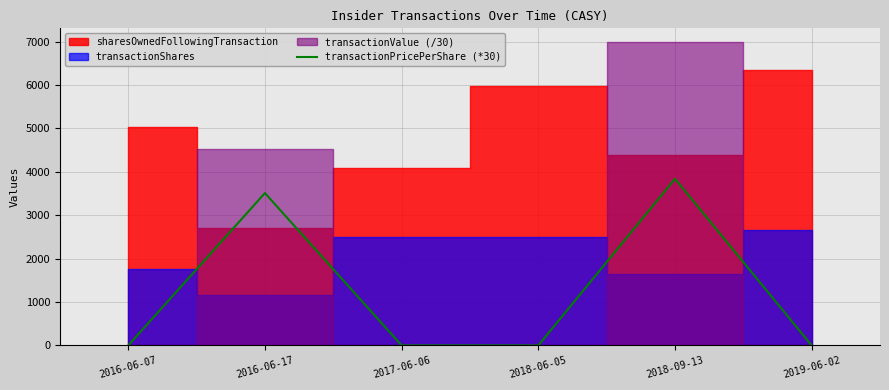

Which has a higher value, 2016-06-07 or 2017-06-06?

2016-06-07